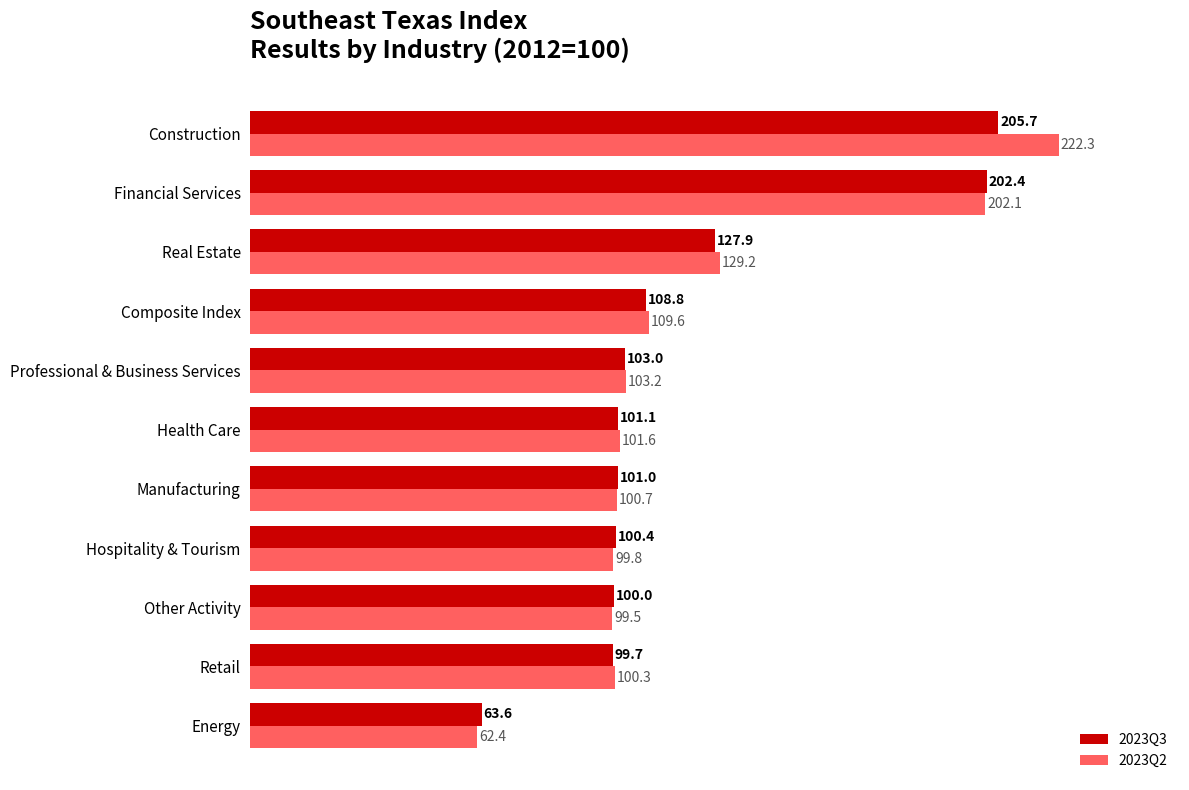

Rank the series at Composite Index from highest to lowest value.

2023Q2, 2023Q3